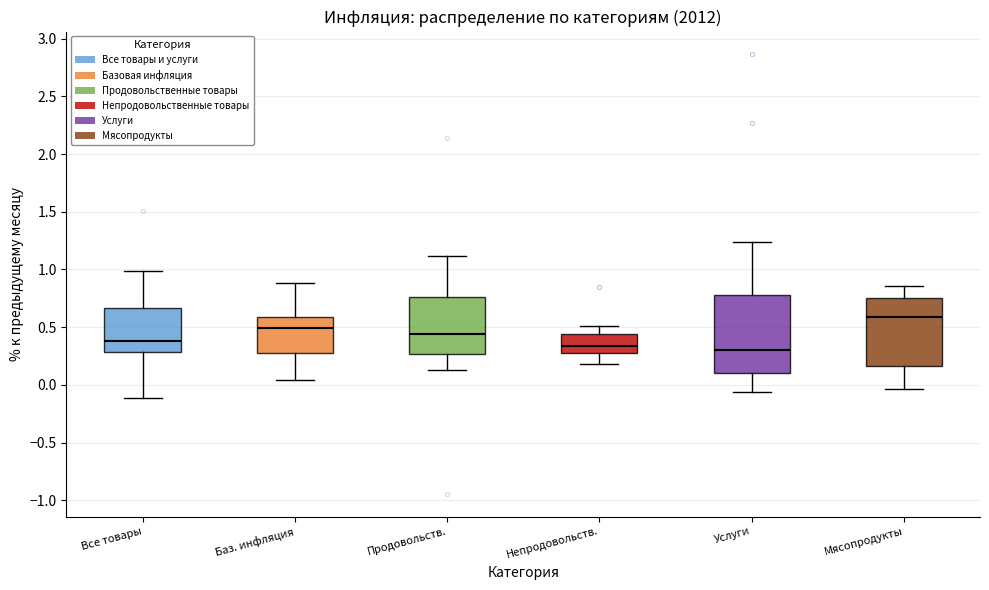

Reading left to right, transcribe this box plot: for each box, give where its median line is, the range the box spans, and where its two whiskers end, as read against the y-axis. The values are not printed on the chart, so give them approximately, as read against the axis.

Все товары: median 0.40, box 0.30 to 0.65, whiskers -0.10 to 1.00
Баз. инфляция: median 0.50, box 0.30 to 0.60, whiskers 0.05 to 0.90
Продовольств.: median 0.45, box 0.25 to 0.75, whiskers 0.15 to 1.10
Непродовольств.: median 0.35, box 0.30 to 0.45, whiskers 0.20 to 0.50
Услуги: median 0.30, box 0.10 to 0.80, whiskers -0.05 to 1.25
Мясопродукты: median 0.60, box 0.15 to 0.75, whiskers -0.05 to 0.85